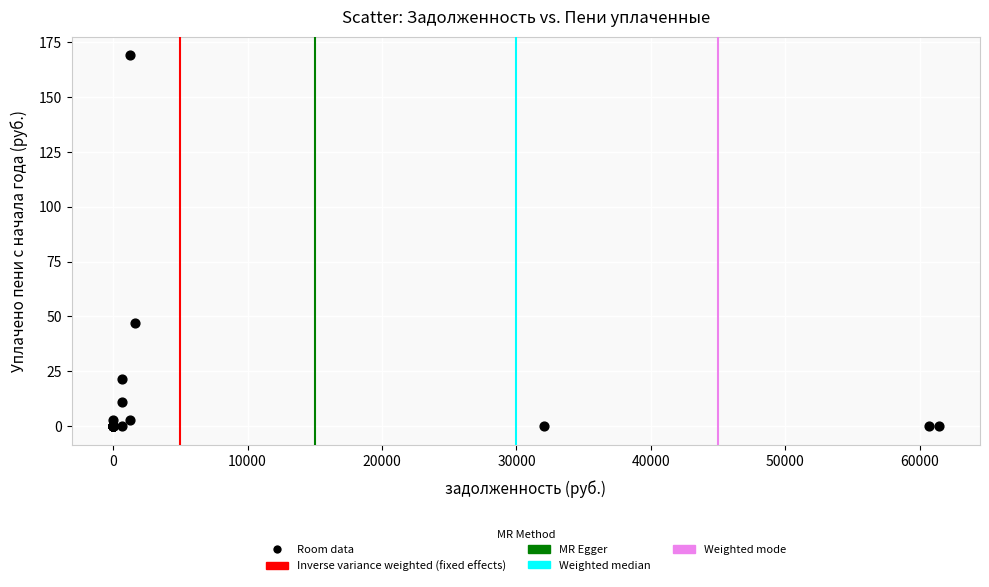

What Y value in the scatter plot is closest to 84?

47.0